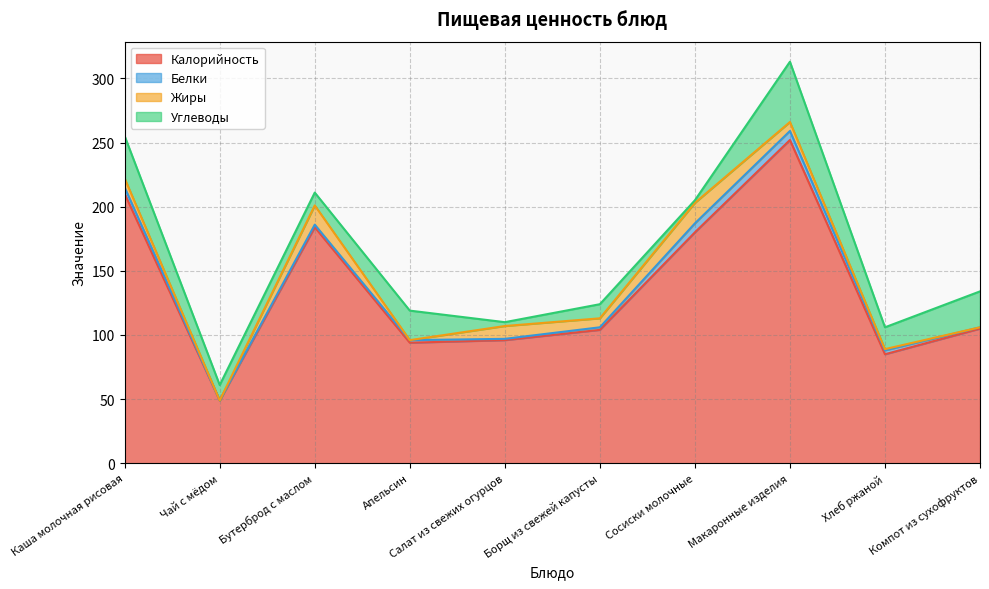

What position from the right is Апельсин?

7